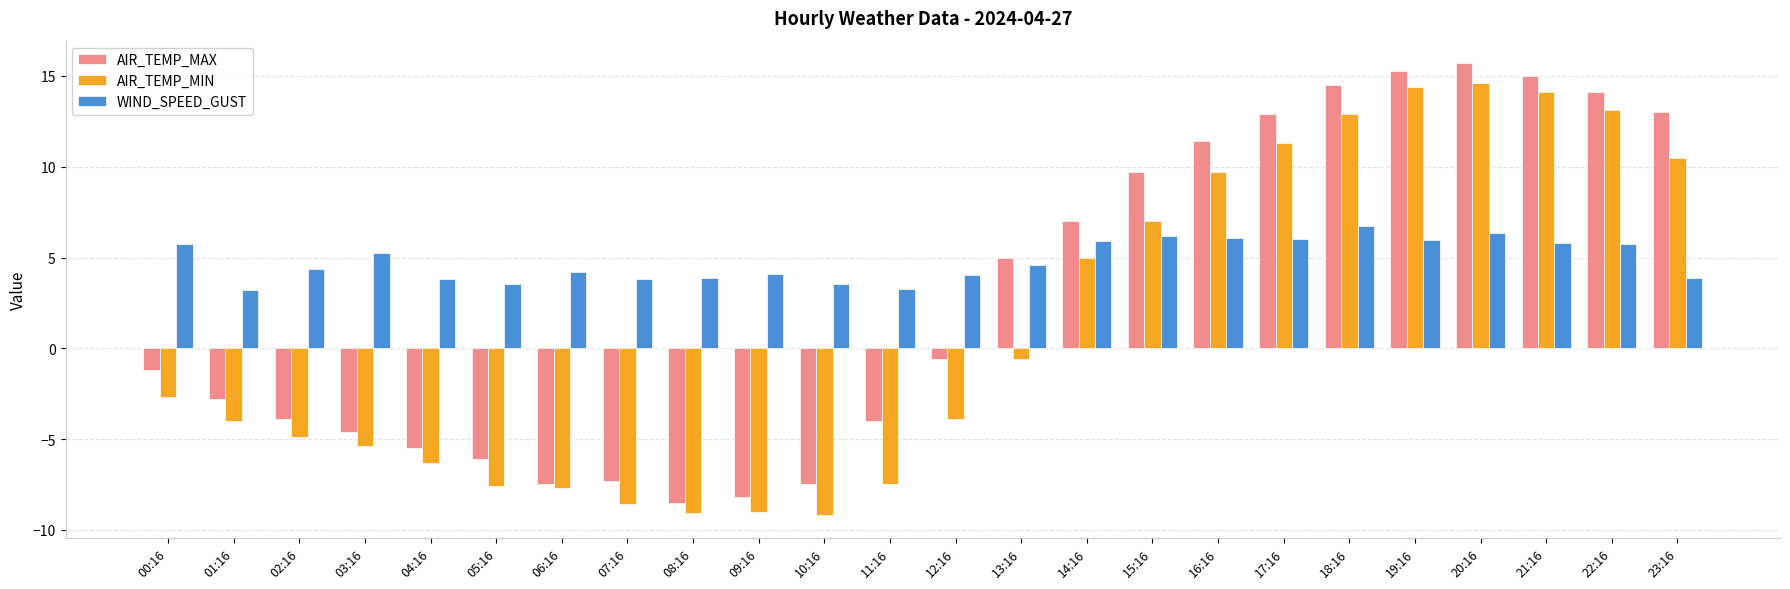

What is the difference between the second highest and second lowest values in the AIR_TEMP_MIN series?

23.5